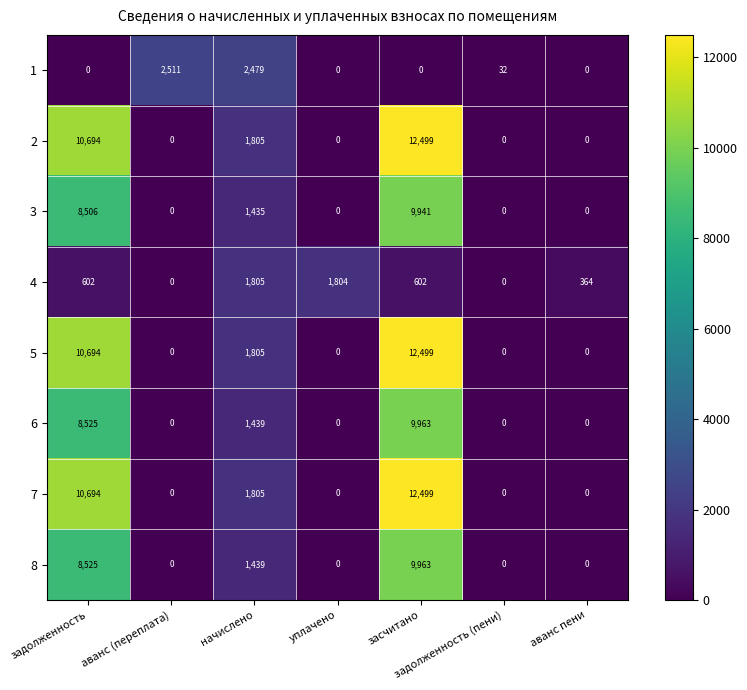

Is it true that 4 equals 1077 at задолженность?

False